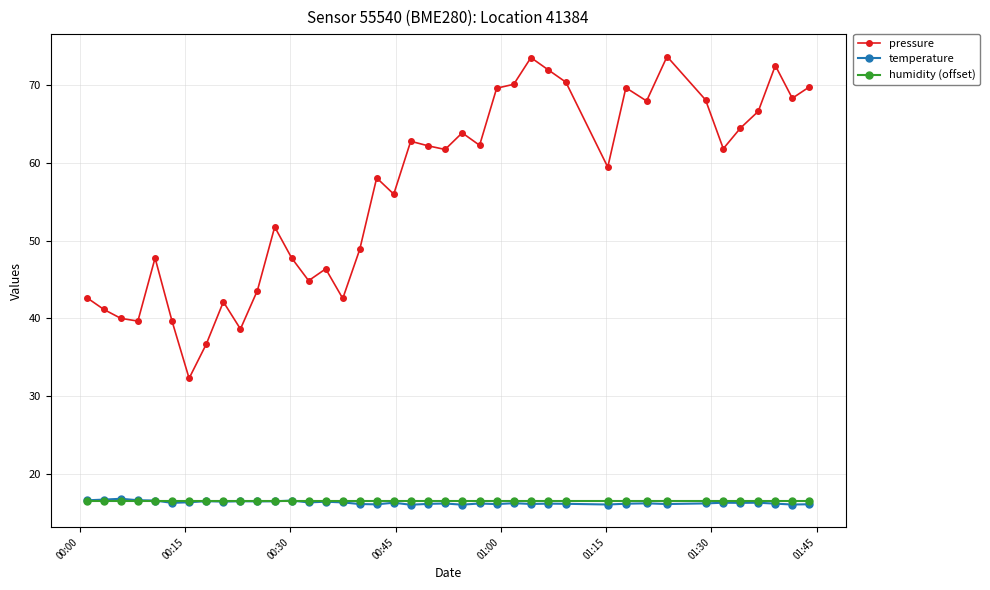

What is the minimum value shown in the chart?

16.0